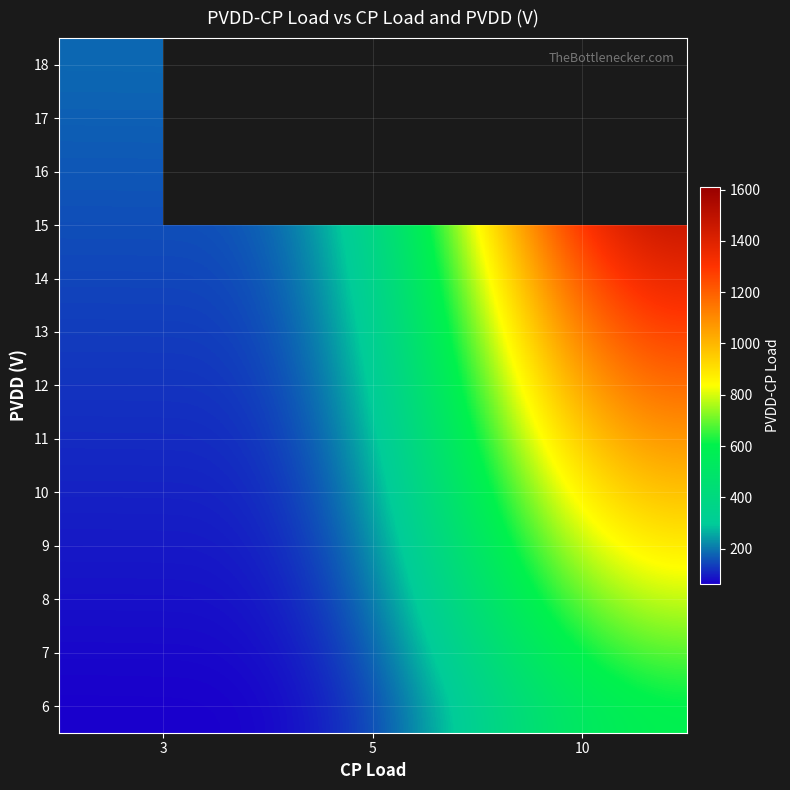

What is the maximum value for 15?

1510.0